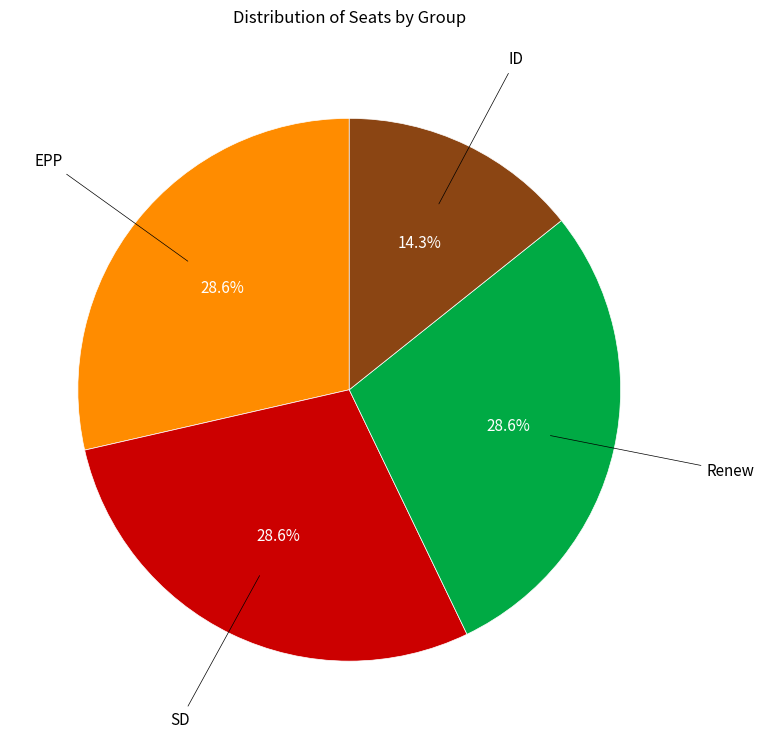

Does any single category account for the majority?

No